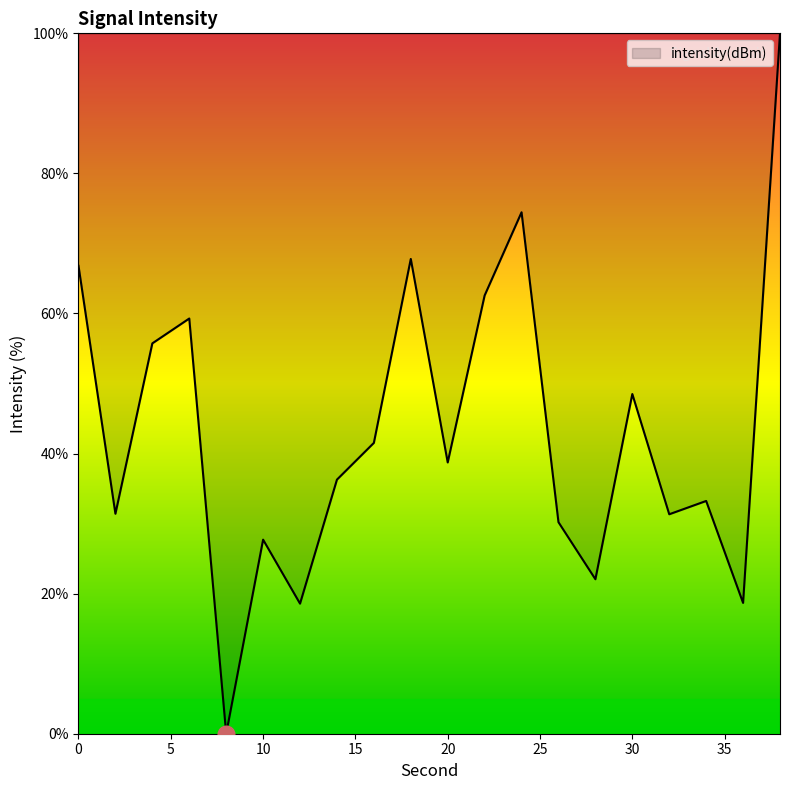

What is the difference between the maximum and minimum values?

100.0